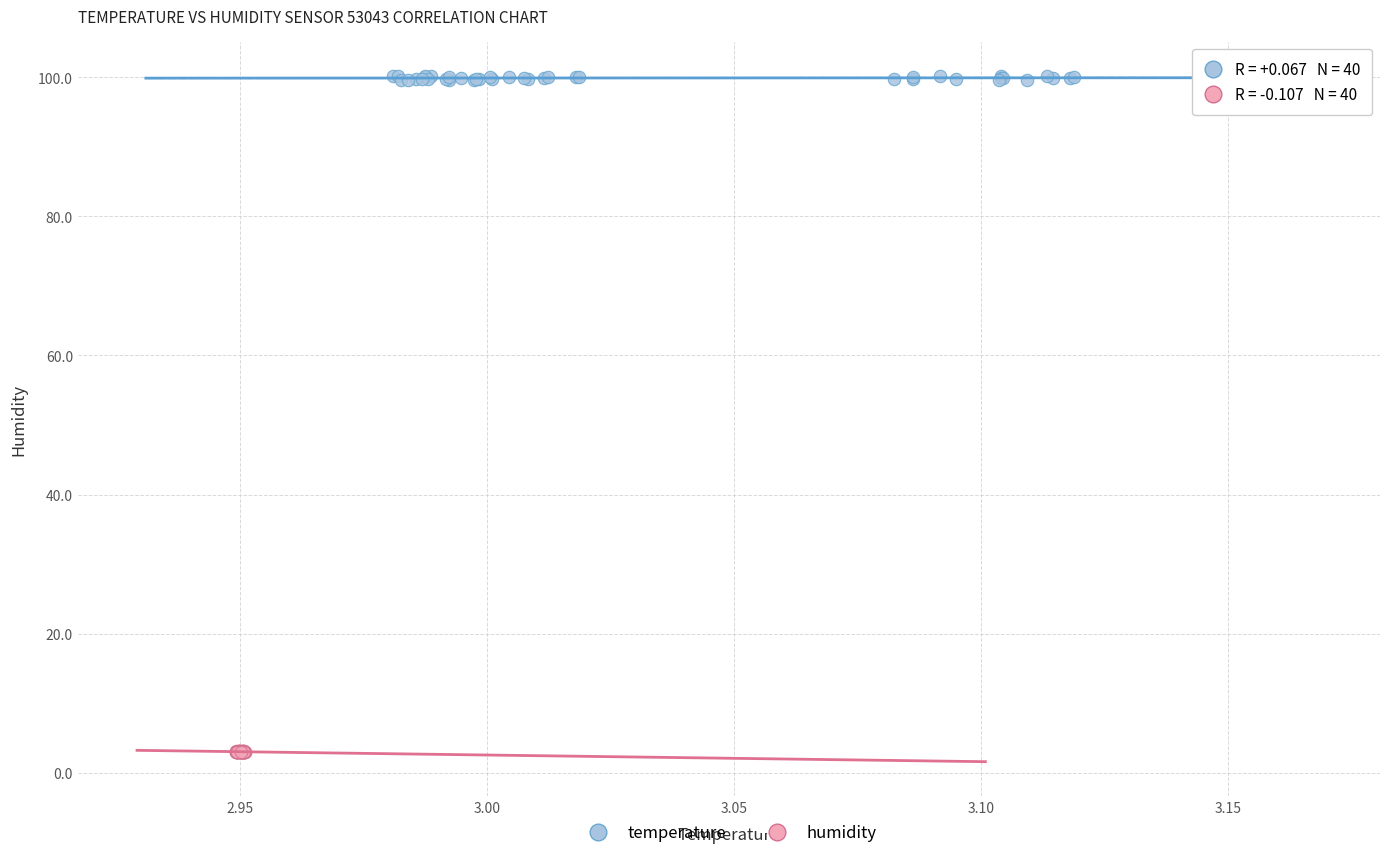

Which series has the largest Y range (max minus min)?

temperature